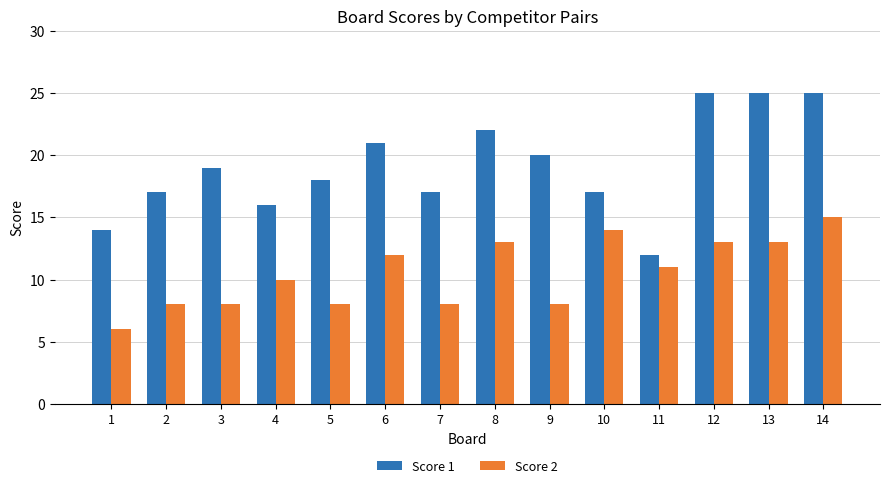

How many data points does each series have?

14